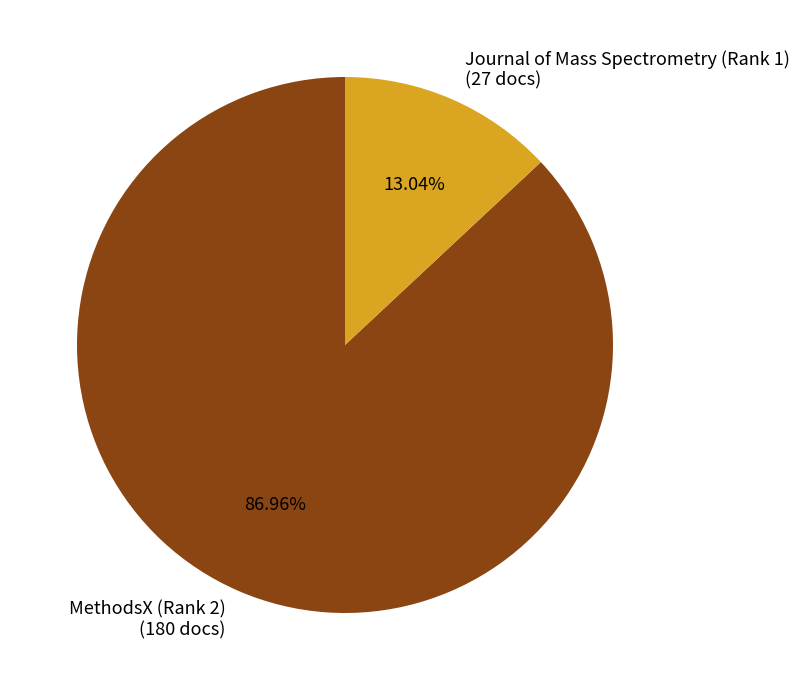

Rank the categories by value from lowest to highest.

Journal of Mass Spectrometry (Rank 1), MethodsX (Rank 2)